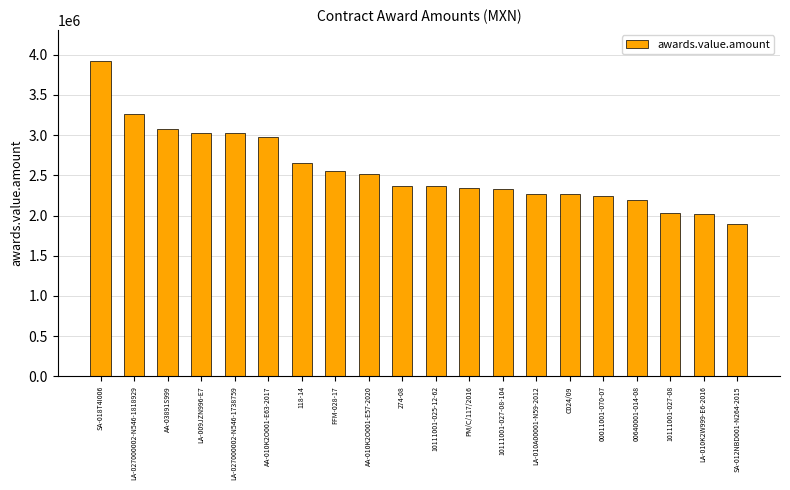

What is the maximum value shown in the chart?

3917745.0